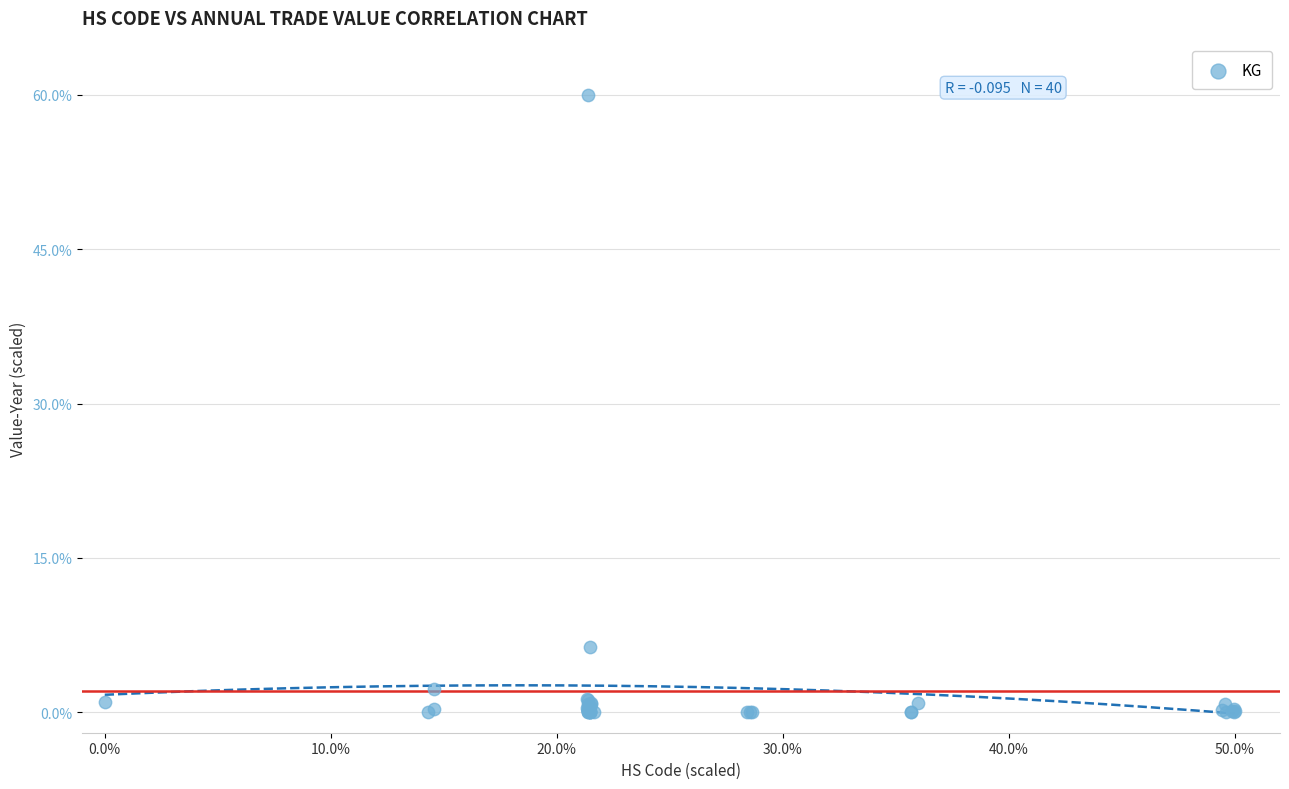

What Y value in the scatter plot is closest to 30?

6.3